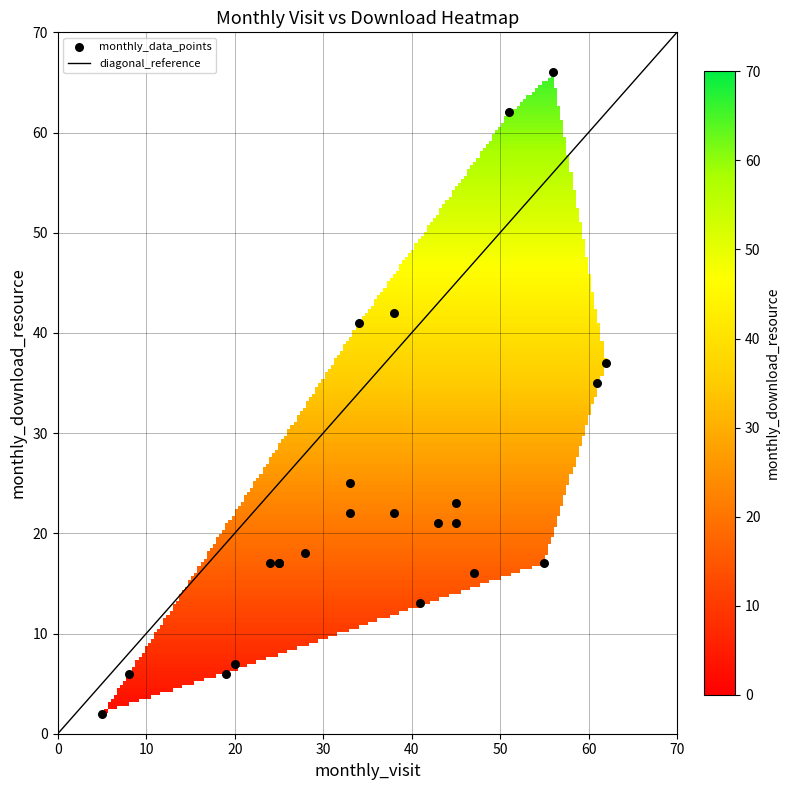

What is the maximum value for diagonal_reference?

70.0